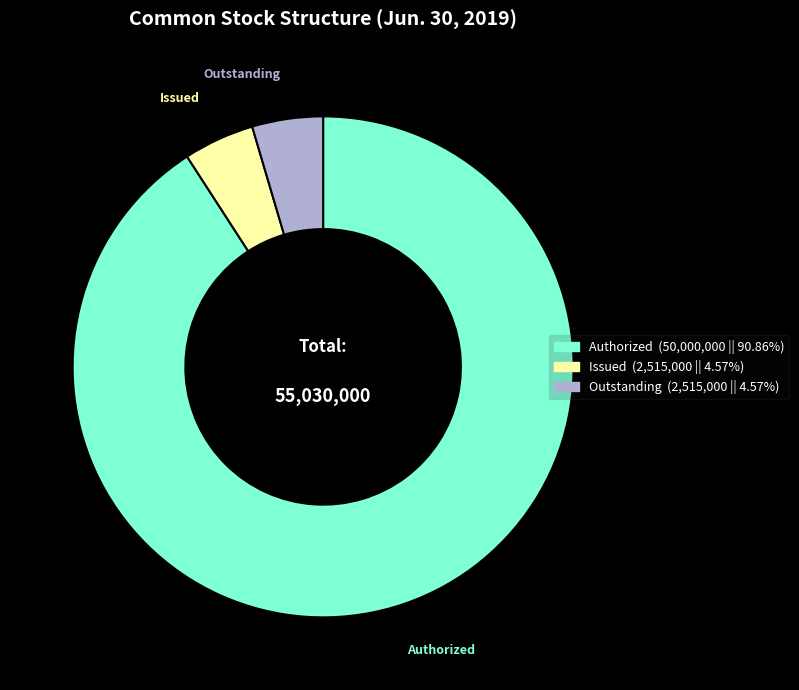

Is there a majority slice in this chart?

Yes